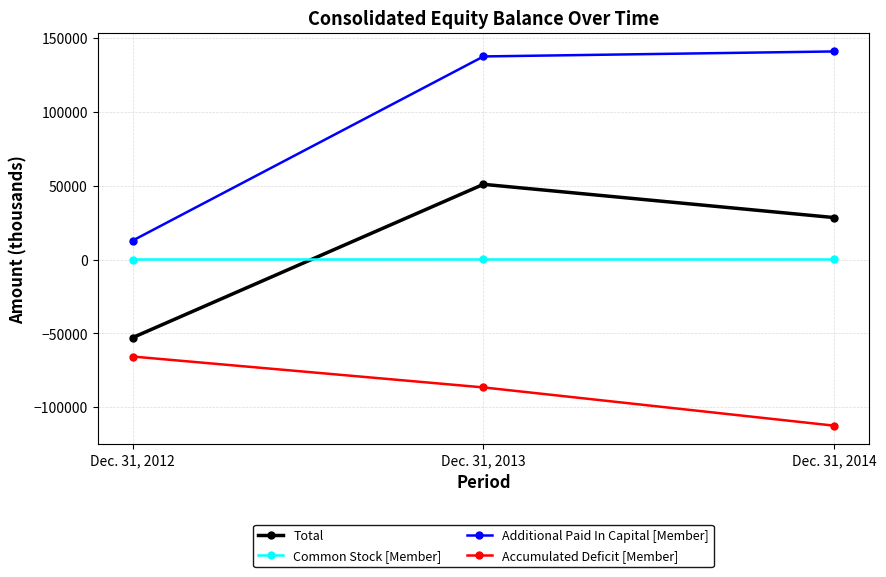

List the labels in order of Common Stock [Member] value, smallest first.

Dec. 31, 2012, Dec. 31, 2013, Dec. 31, 2014